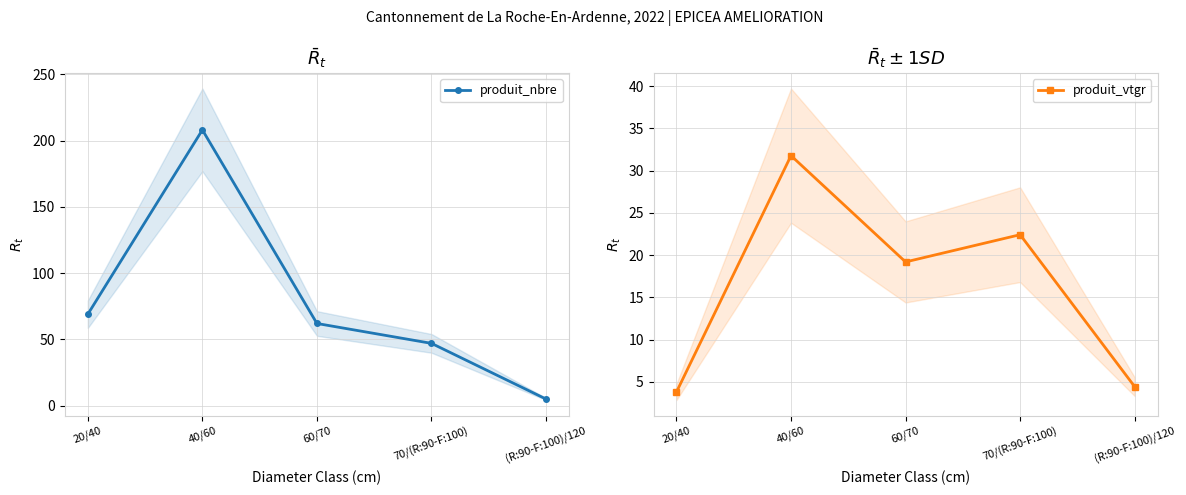

What is the label of the 1st point from the right?

(R:90-F:100)/120